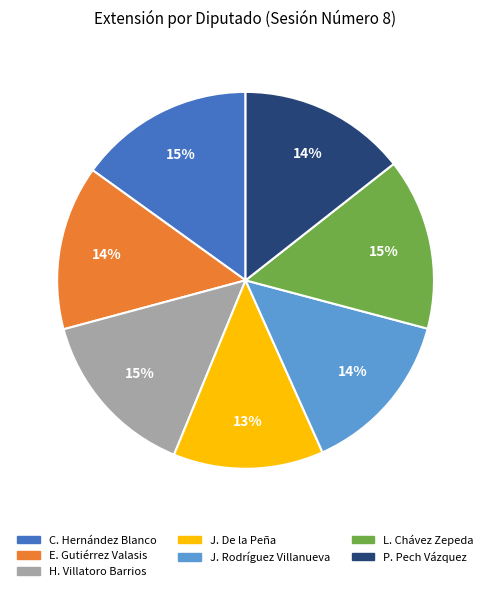

To the nearest percent, what is the average slice percentage?

14%